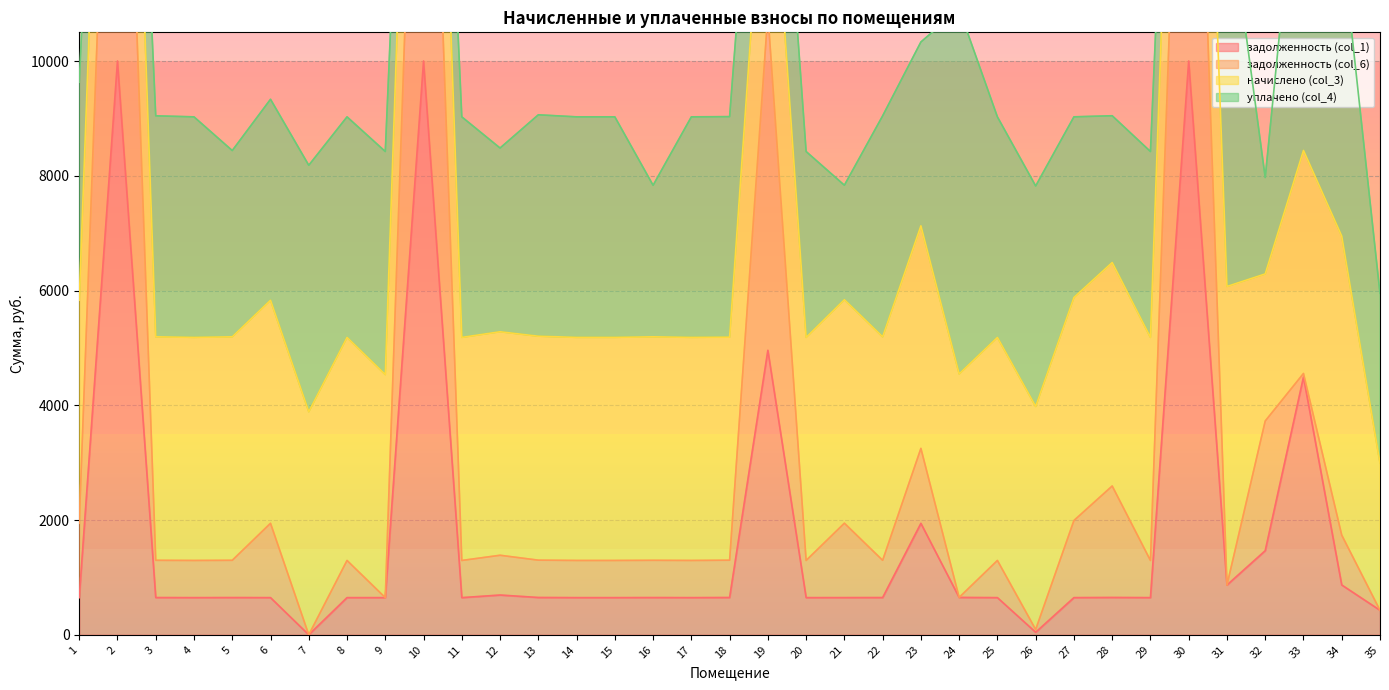

The задолженность (col_1) series shows 985.7 at 17. True or false?

False